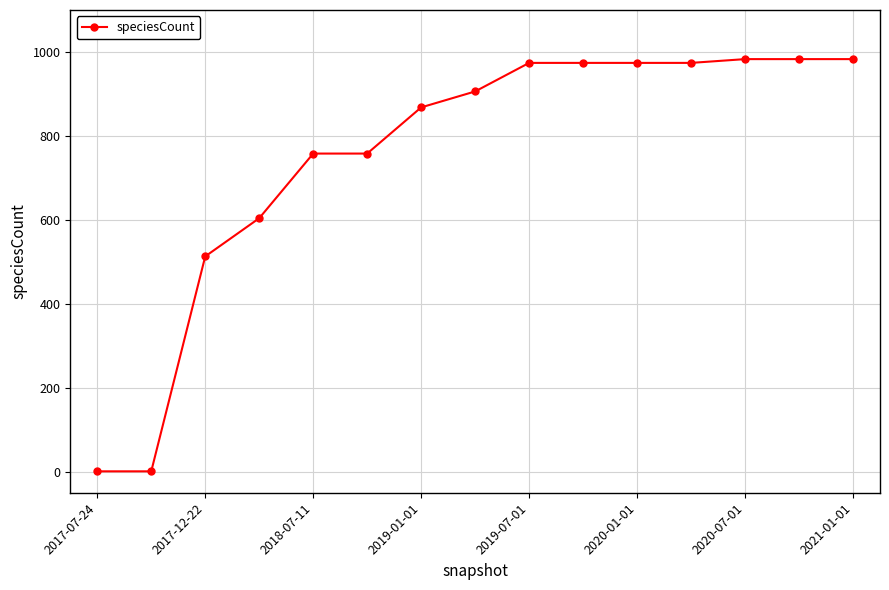

What is the sum of all values?

11254